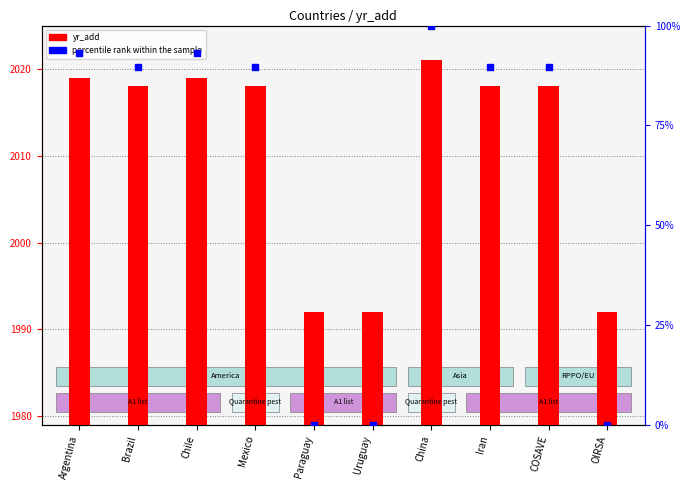

Is the value of yr_add at Brazil greater than the value of percentile rank within the sample at Uruguay?

Yes